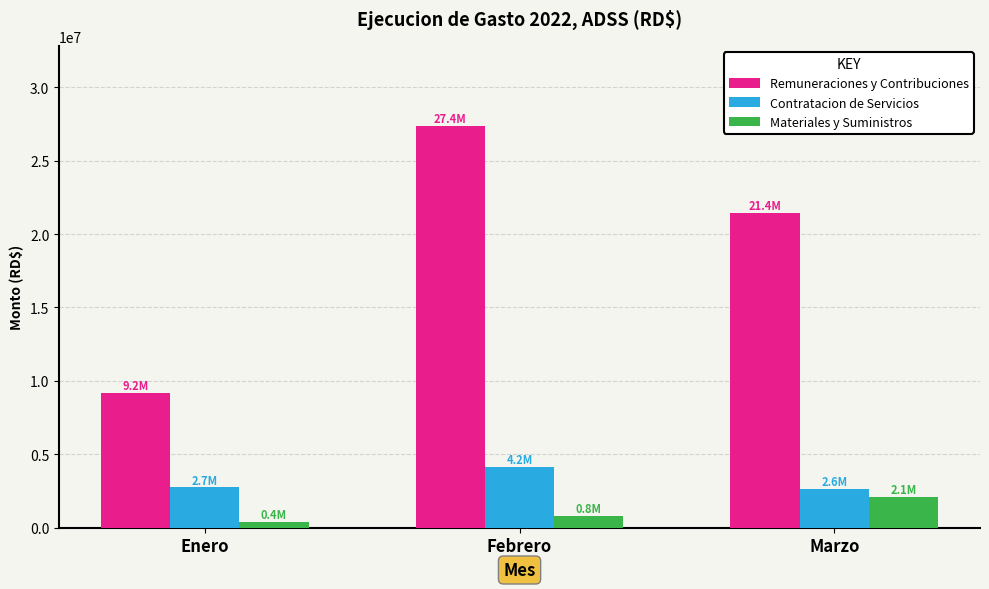

How many groups of bars are there?

3